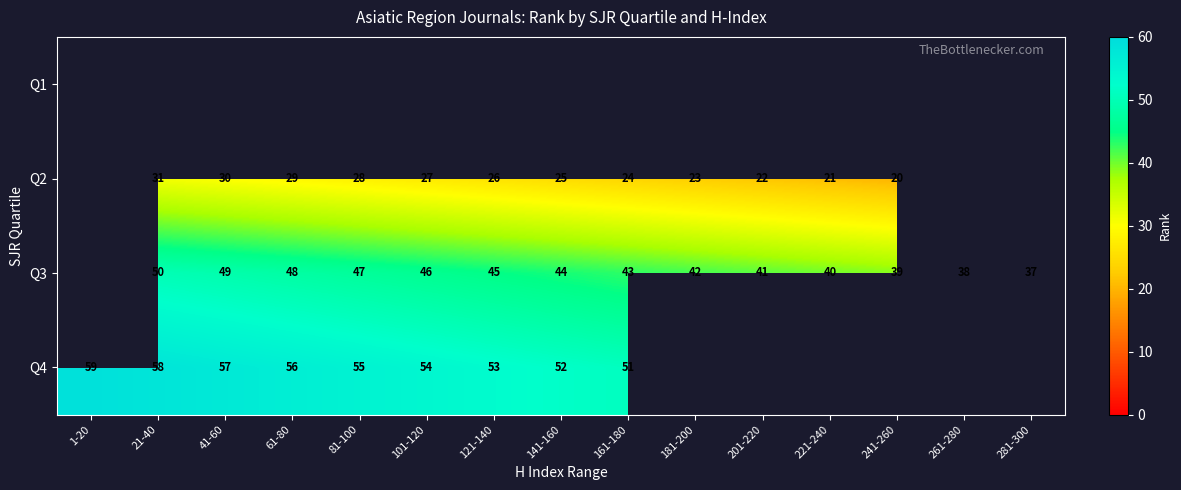

Is it true that Q2 equals 18 at 61-80?

False